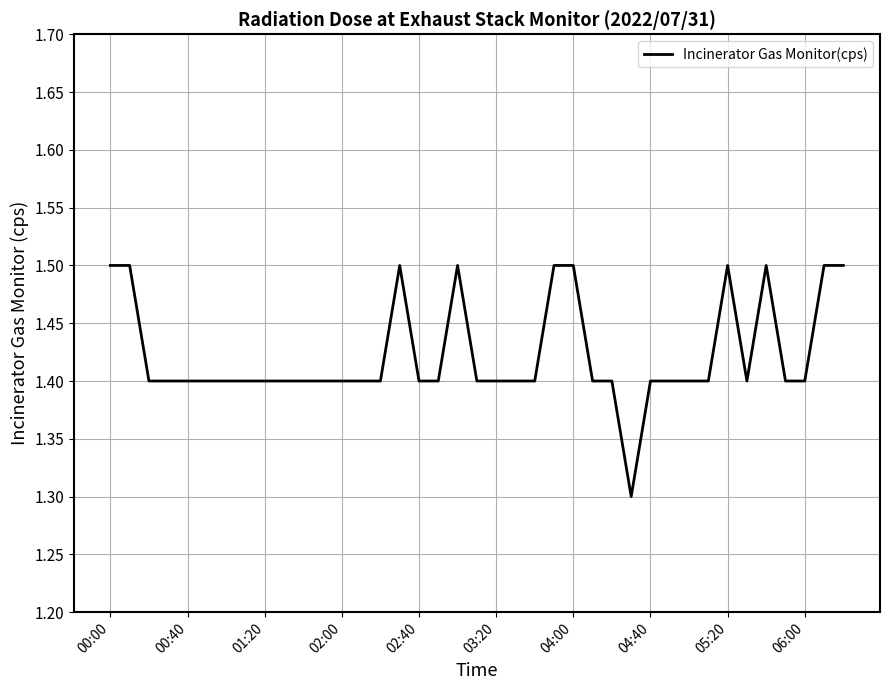

What is the maximum value shown in the chart?

1.5